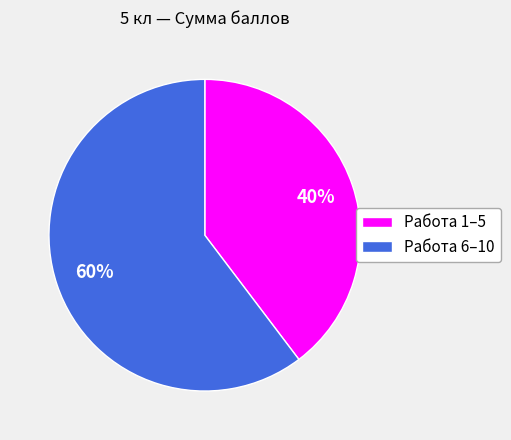

Rank the categories by value from lowest to highest.

Работа 1–5, Работа 6–10